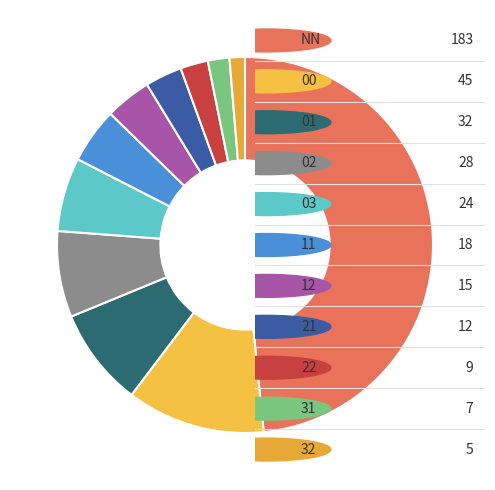

How many slices are in this pie chart?

11